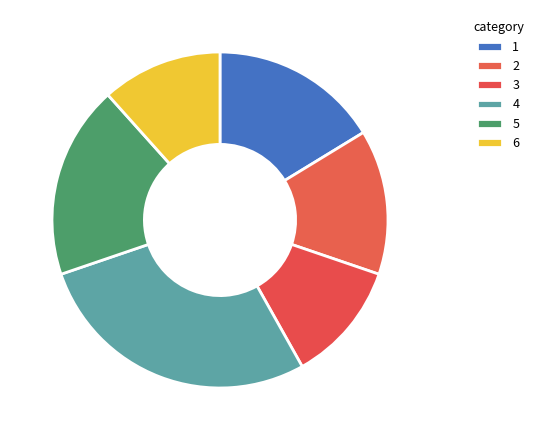

Is there any slice that represents more than half of the pie?

No